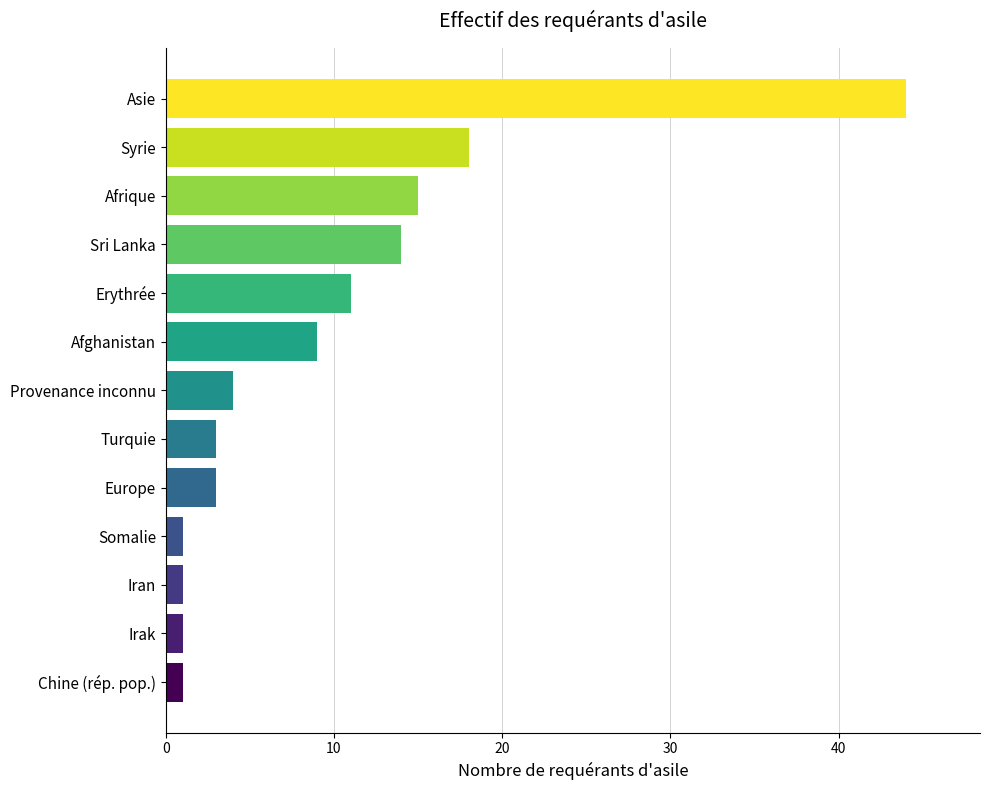

What is the sum of all values?

125